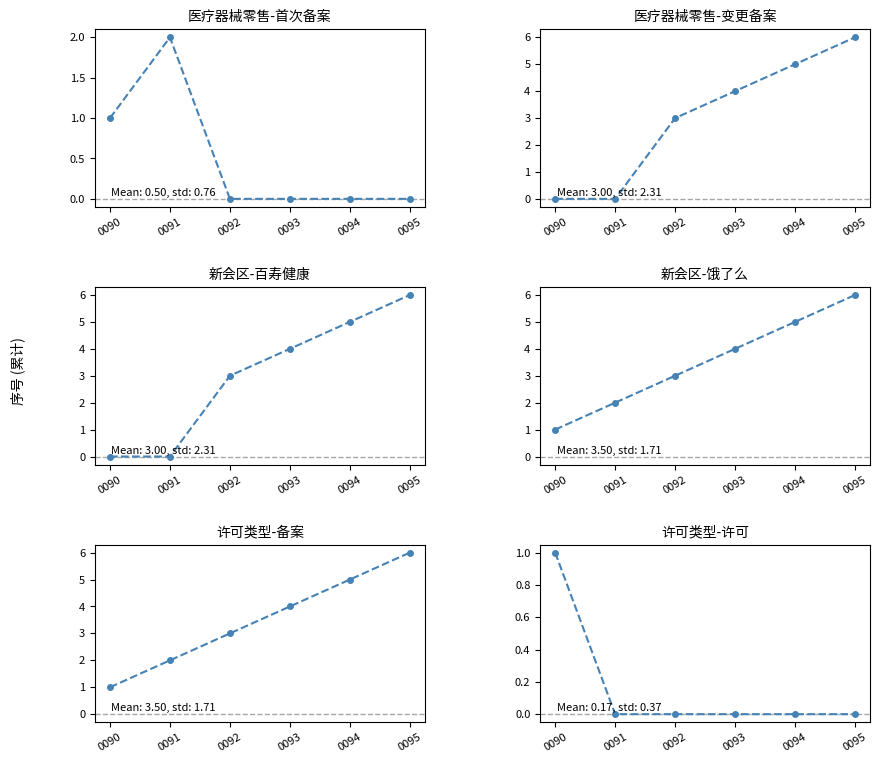

Which series has the largest total across all categories?

新会区-饿了么